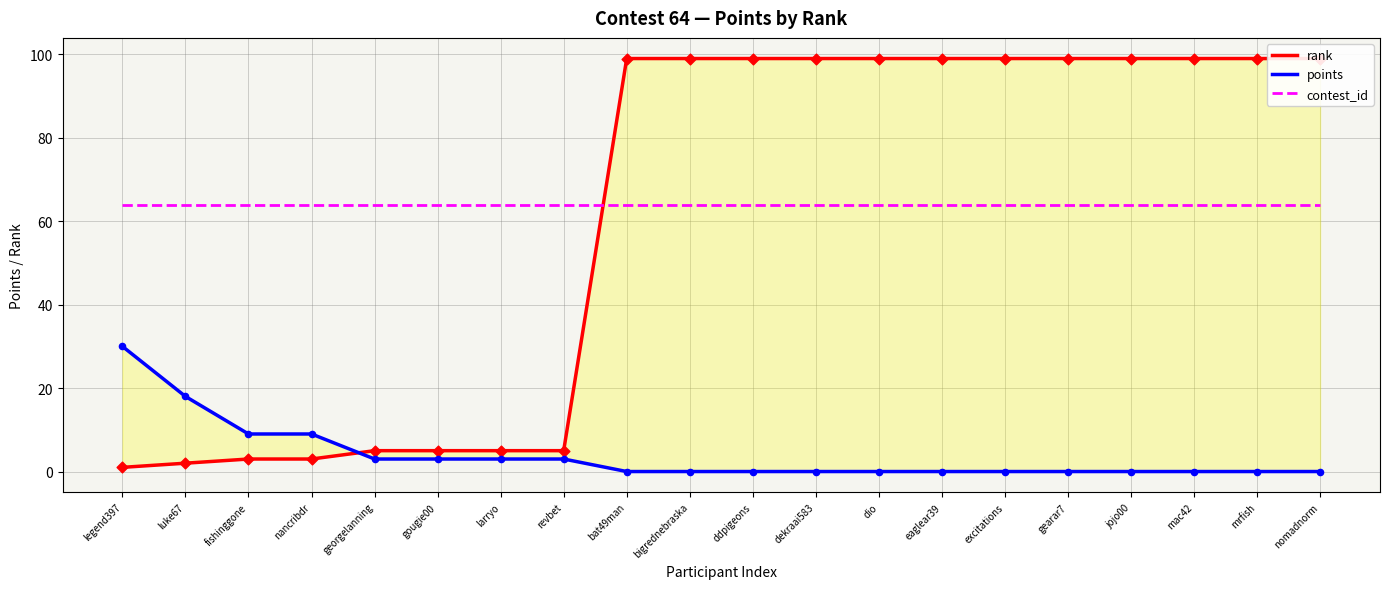

What are all the series names shown in the legend?

rank, points, contest_id